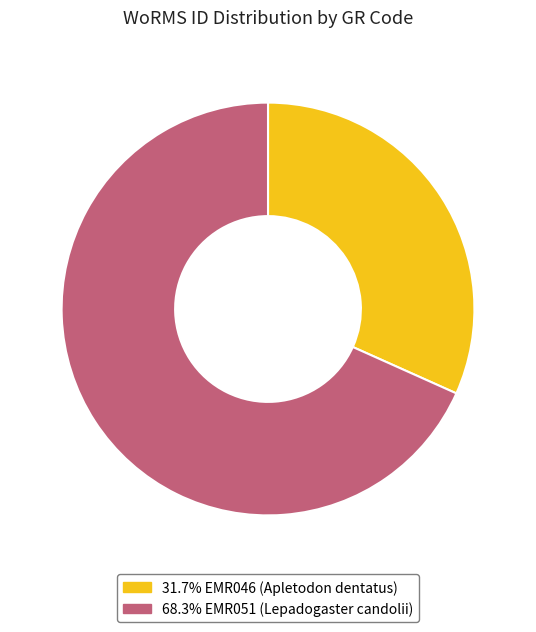

Does any single category account for the majority?

Yes